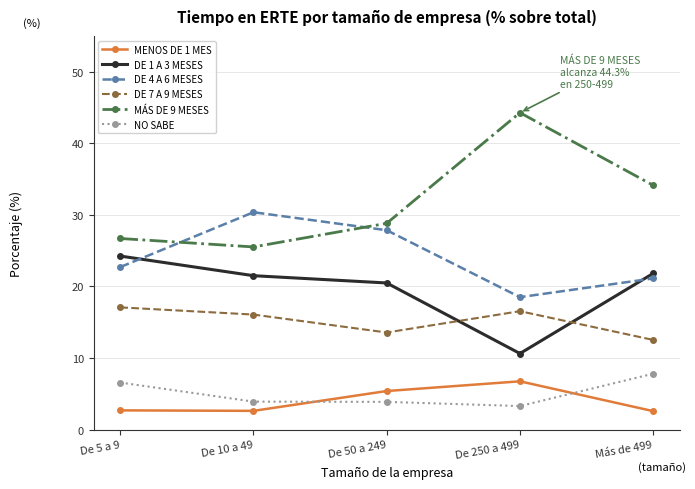

What is the label of the 2nd point from the left?

De 10 a 49